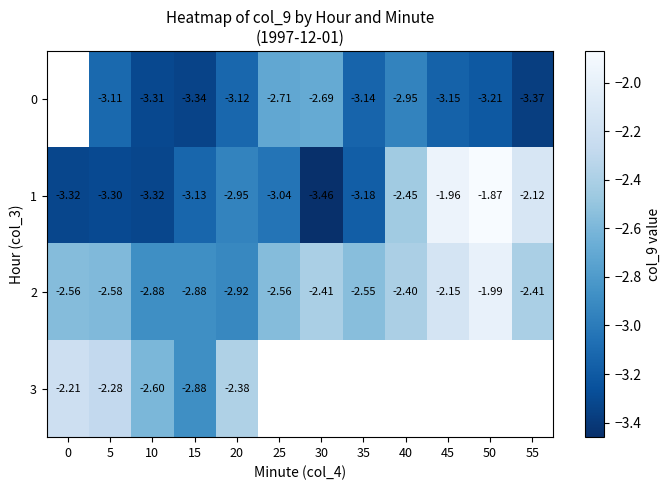

Is the value of 1 at 5 greater than the value of 2 at 50?

No